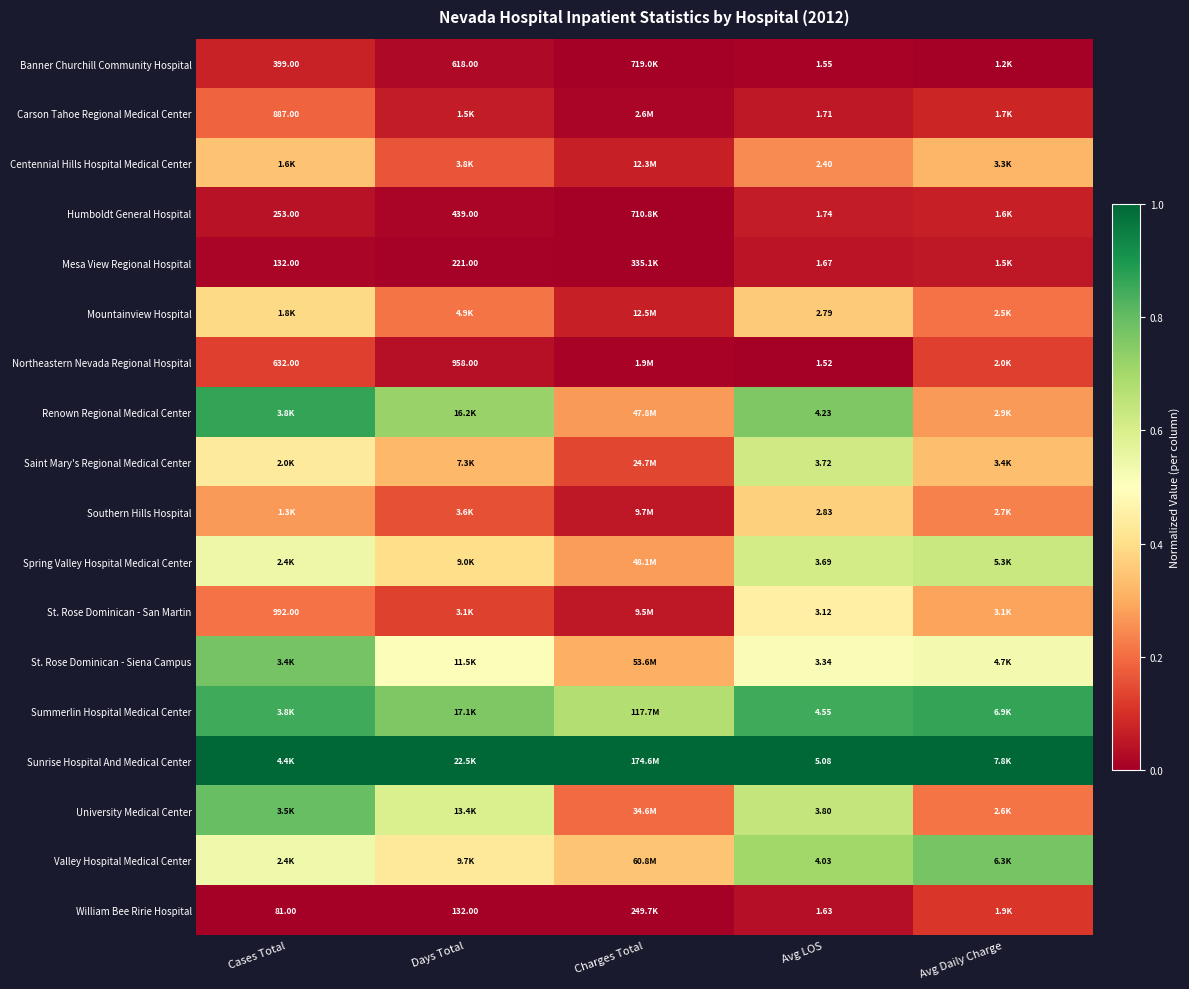

List the series in order of their peak value, lowest first.

Mesa View Regional Hospital, Humboldt General Hospital, Banner Churchill Community Hospital, William Bee Ririe Hospital, Northeastern Nevada Regional Hospital, Carson Tahoe Regional Medical Center, Centennial Hills Hospital Medical Center, Southern Hills Hospital, Mountainview Hospital, St. Rose Dominican - San Martin, Saint Mary's Regional Medical Center, Spring Valley Hospital Medical Center, Valley Hospital Medical Center, St. Rose Dominican - Siena Campus, University Medical Center, Renown Regional Medical Center, Summerlin Hospital Medical Center, Sunrise Hospital And Medical Center